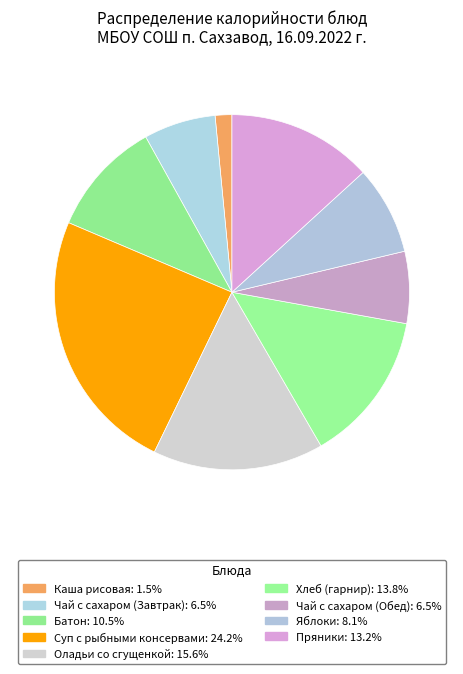

Count the number of slices in the pie.

9